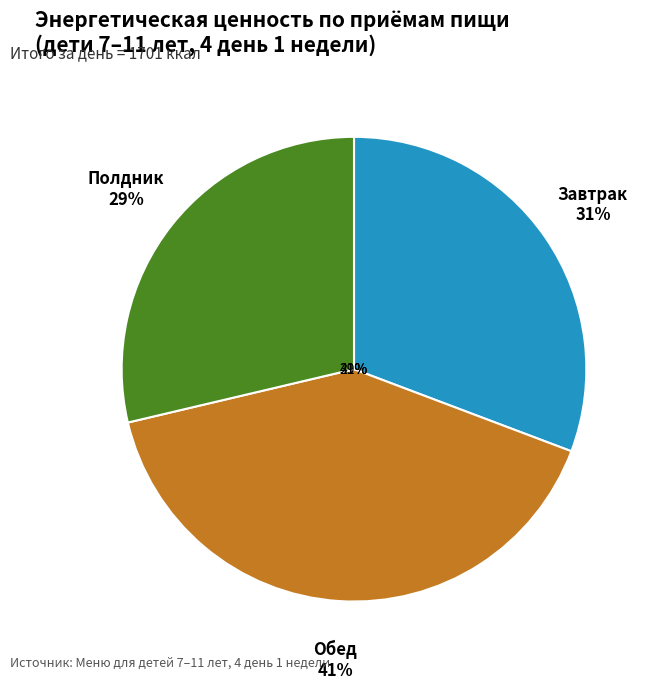

To the nearest percent, what is the combined percentage of Полдник and Завтрак?

59%